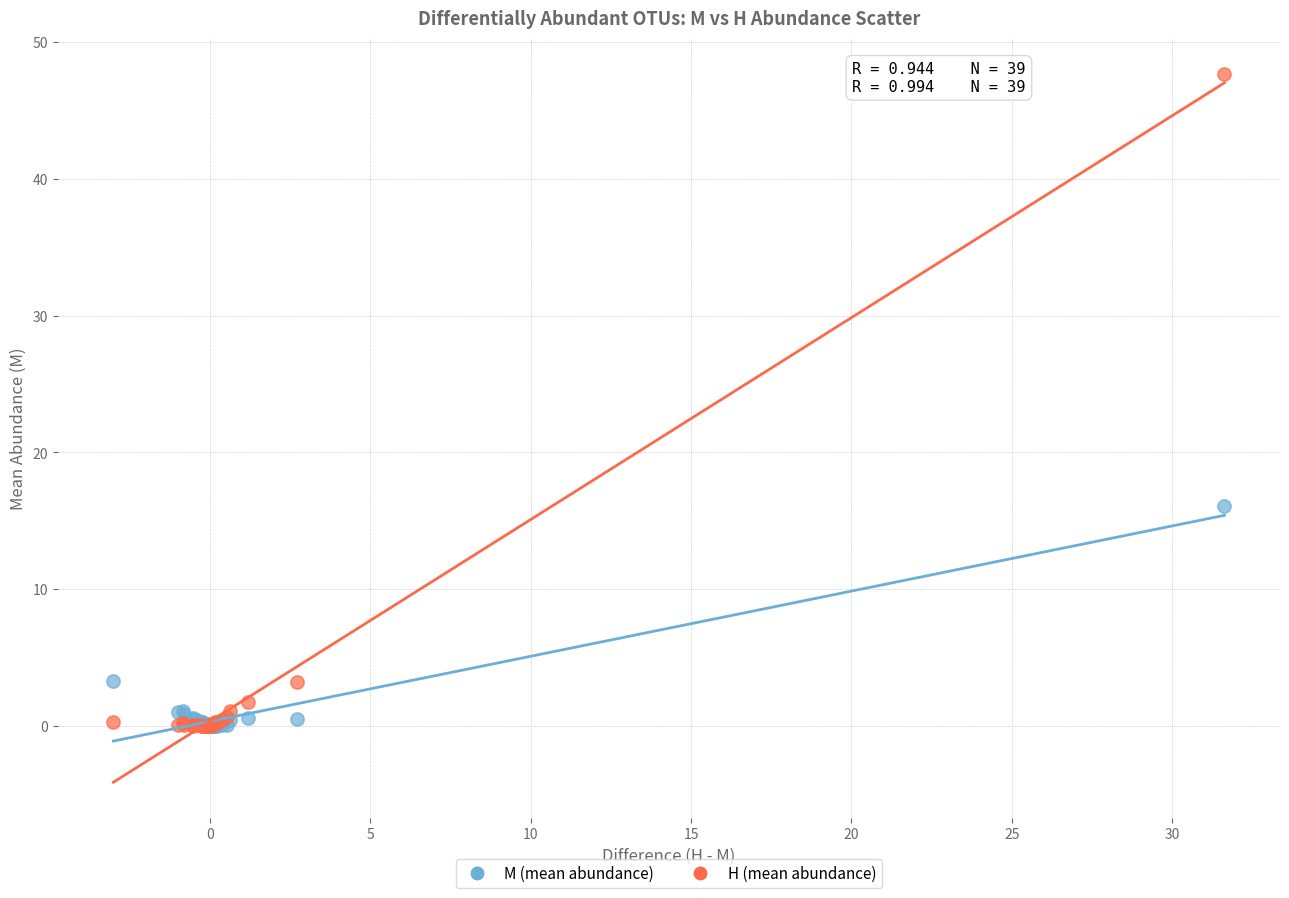

In the H (mean abundance) series, what Y value is closest to 23?

3.2